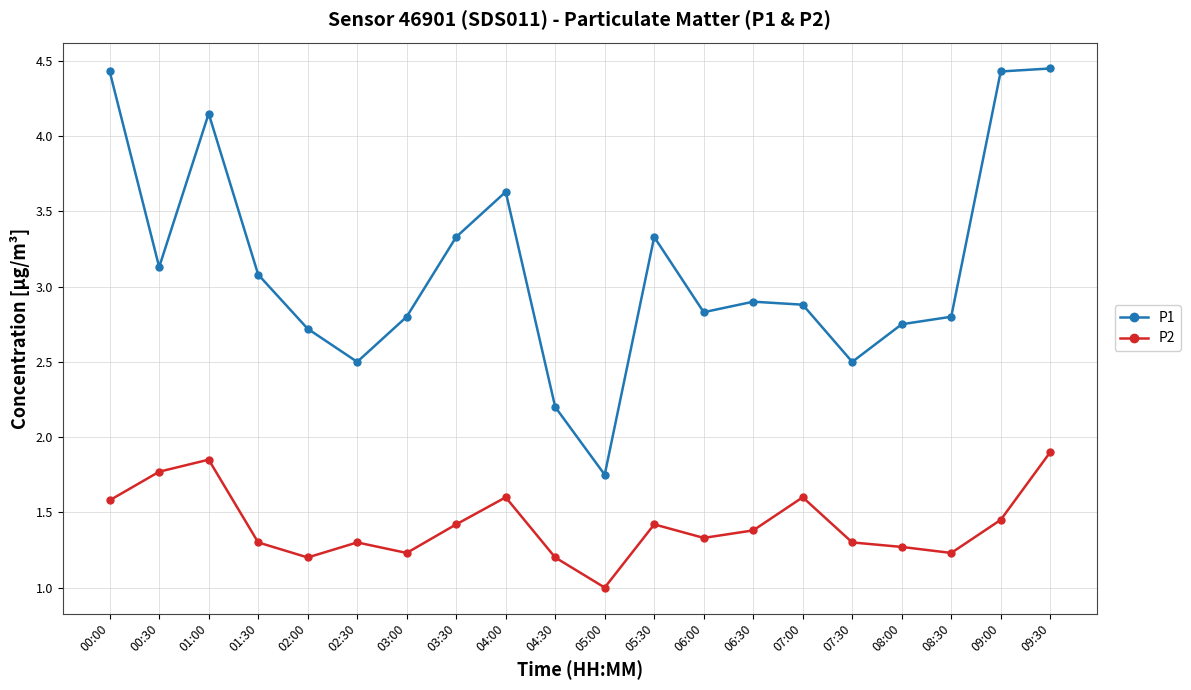

List the series in order of their overall mean, lowest first.

P2, P1